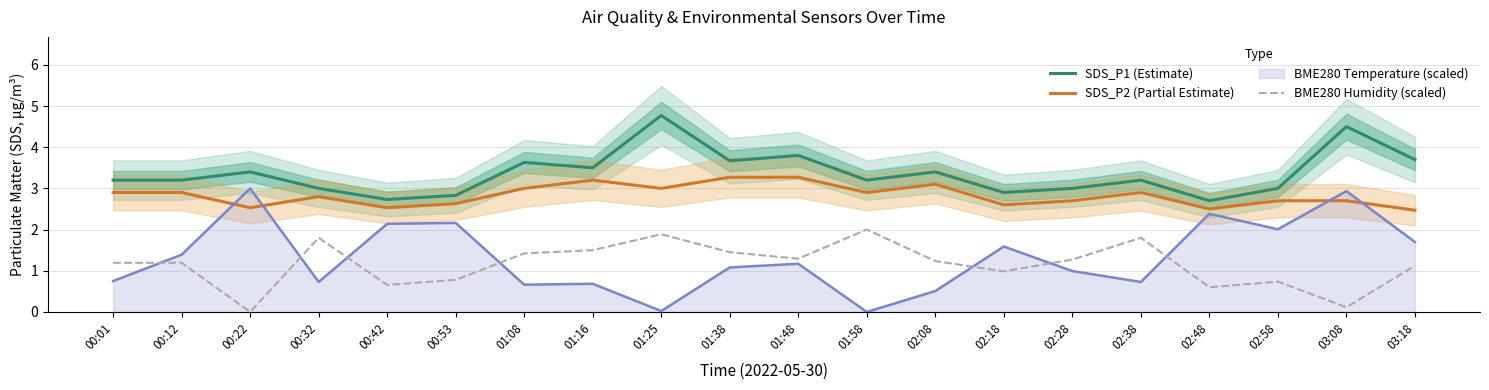

What is the maximum value shown in the chart?

4.8